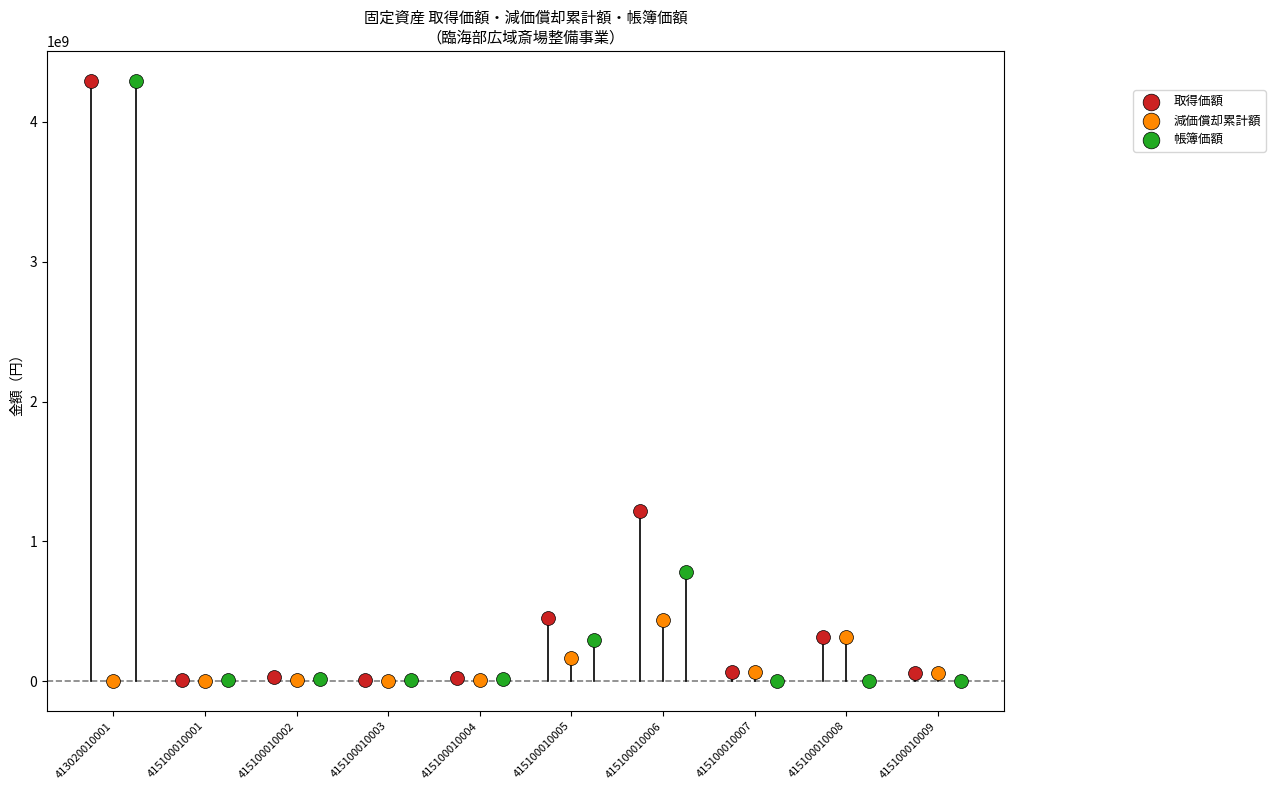

Which series has the widest spread of Y values?

帳簿価額